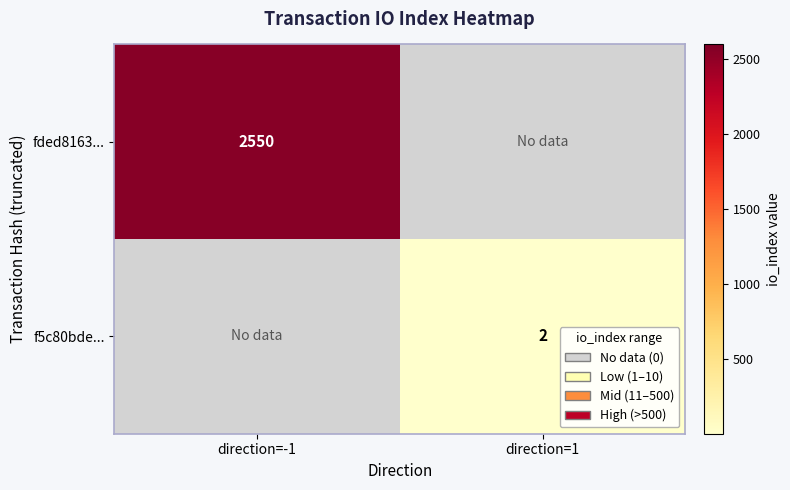

How many data points does each series have?

2